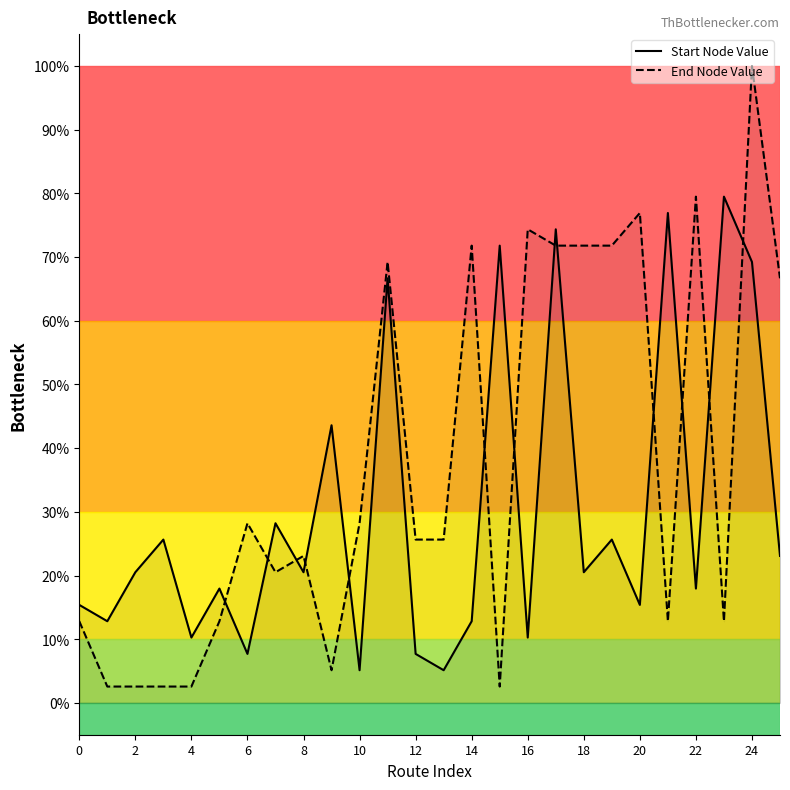

At 24, list the series in order from smallest to largest.

Start Node Value, End Node Value